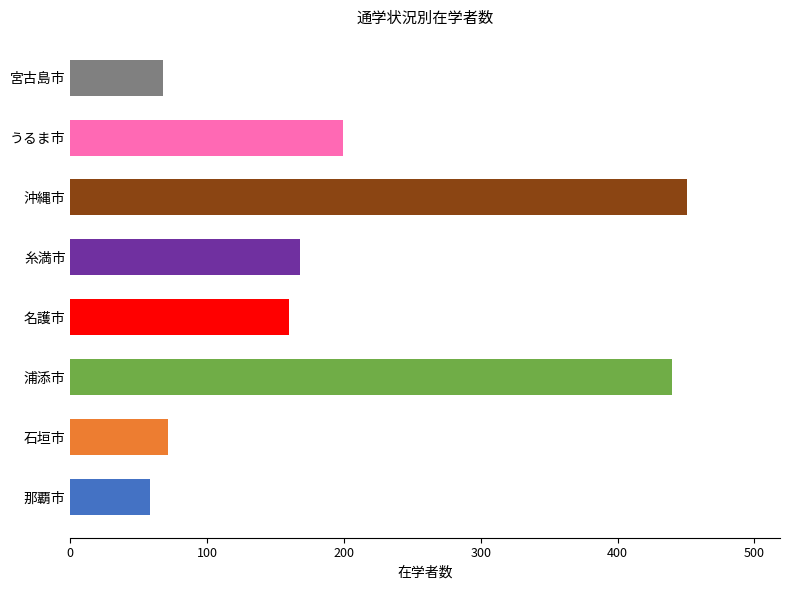

At which category is the sum across all series the highest?

沖縄市